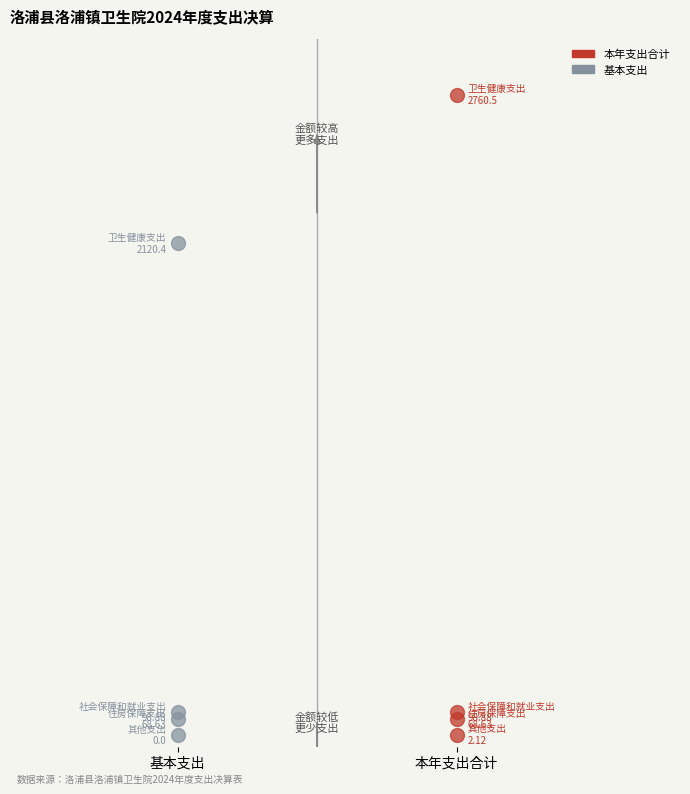

What are all the series names shown in the legend?

本年支出合计, 基本支出